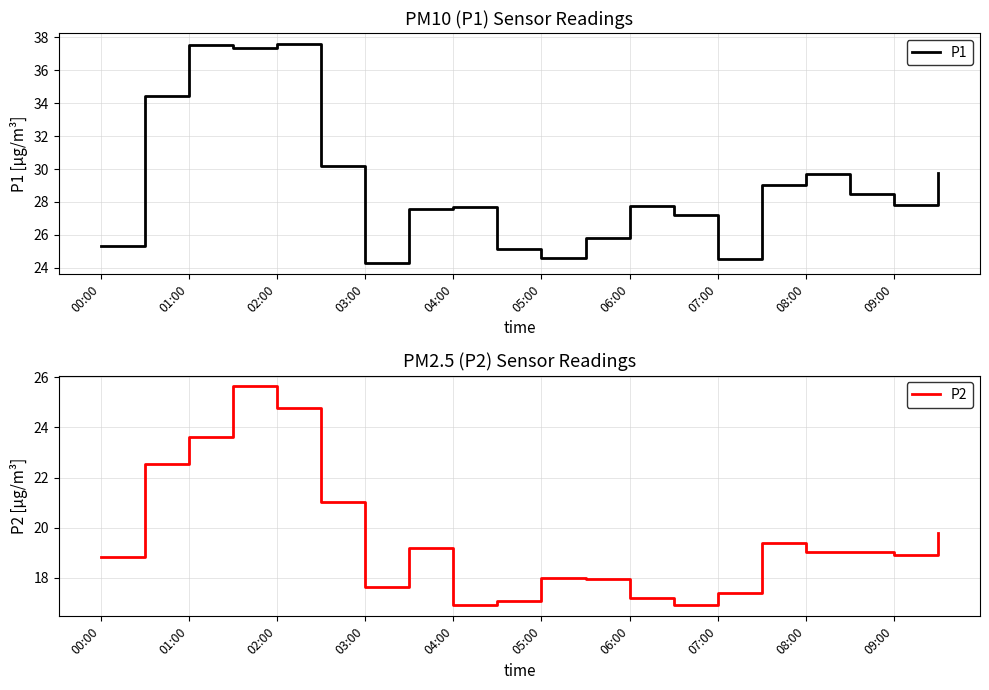

Is it true that P1 equals 24.2 at 01:00?

False